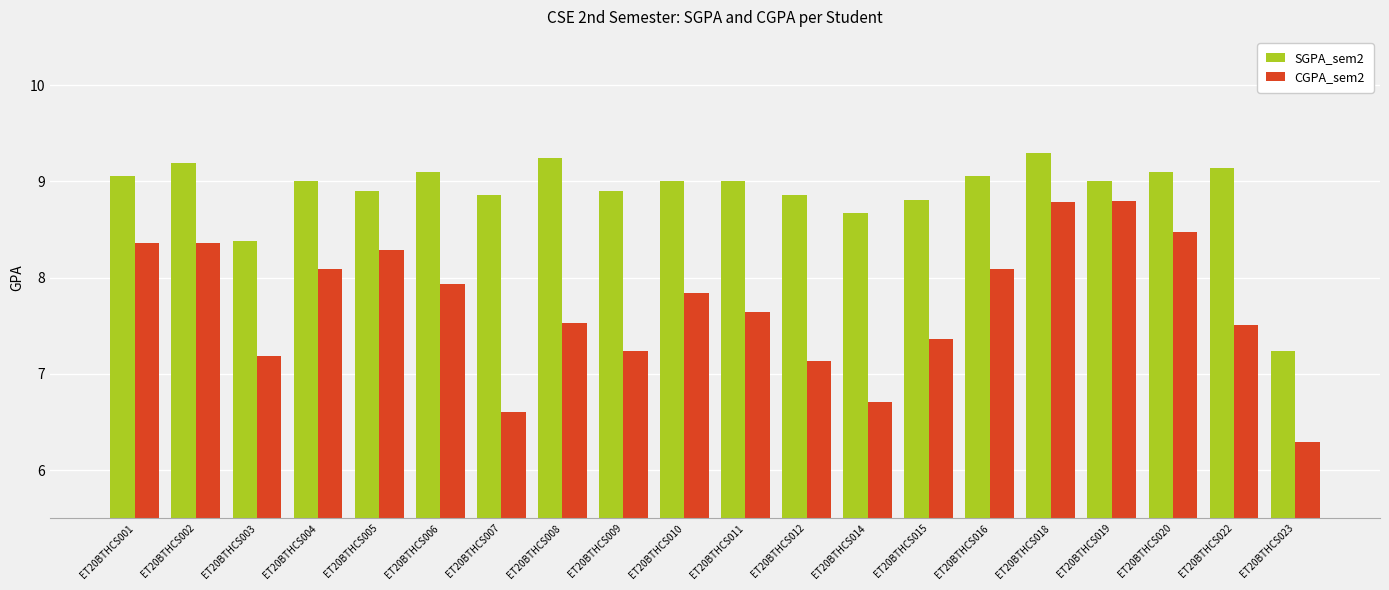

At which category is the sum across all series the highest?

ET20BTHCS018